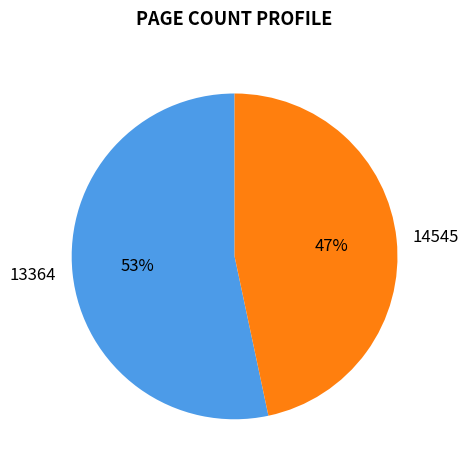

Count the number of slices in the pie.

2